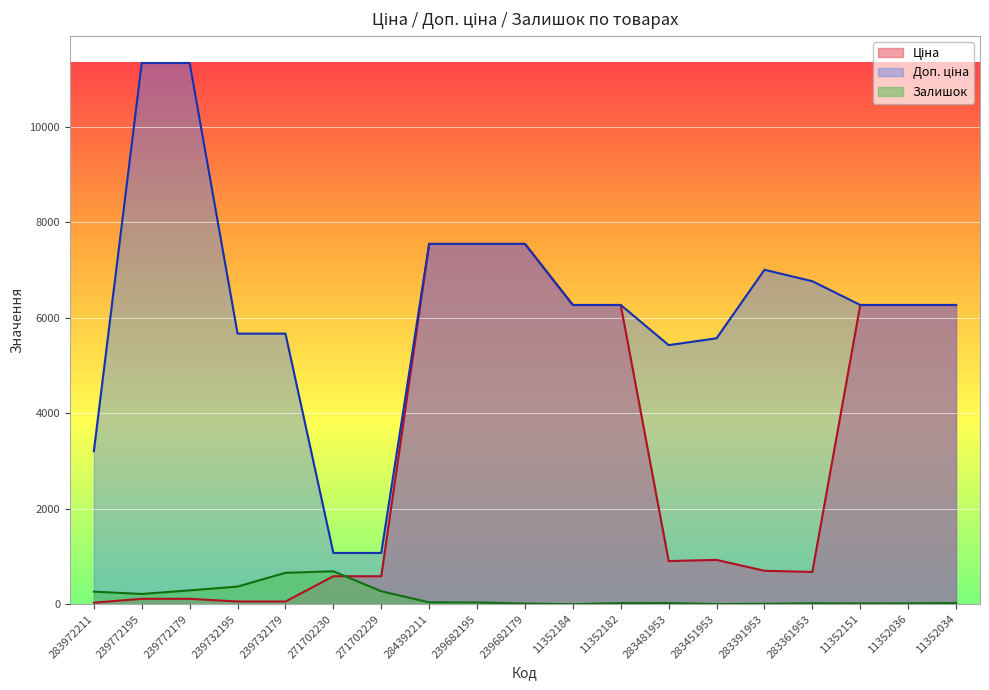

In Ціна, how many points are higher than both neighbors (excluding endpoints)?

1